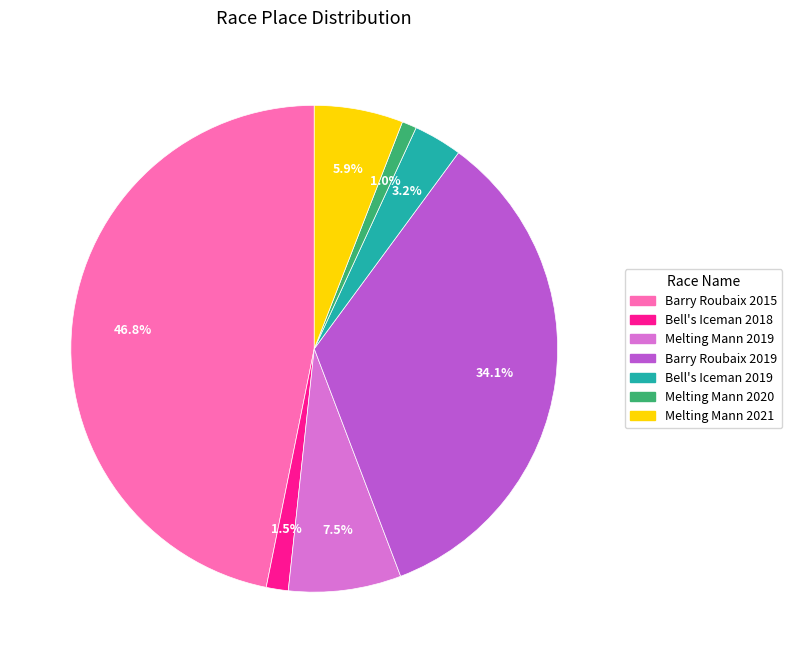

Between Barry Roubaix 2015 and Bell's Iceman 2019, which is larger?

Barry Roubaix 2015